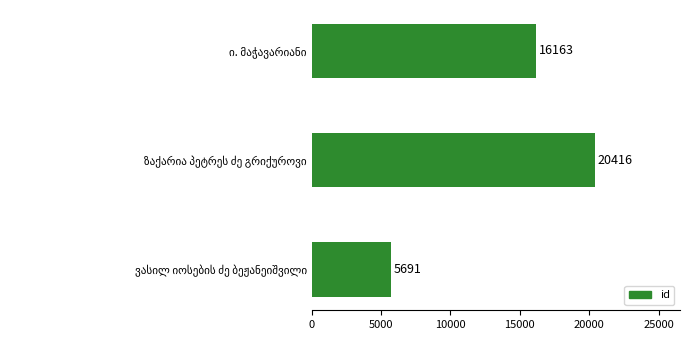

Reading top to bottom, what are all the values shown in this chart?

16163	20416	5691